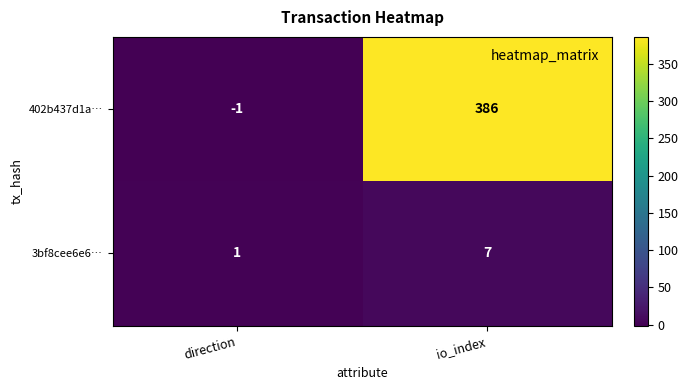

Which category has the highest value across all series?

io_index